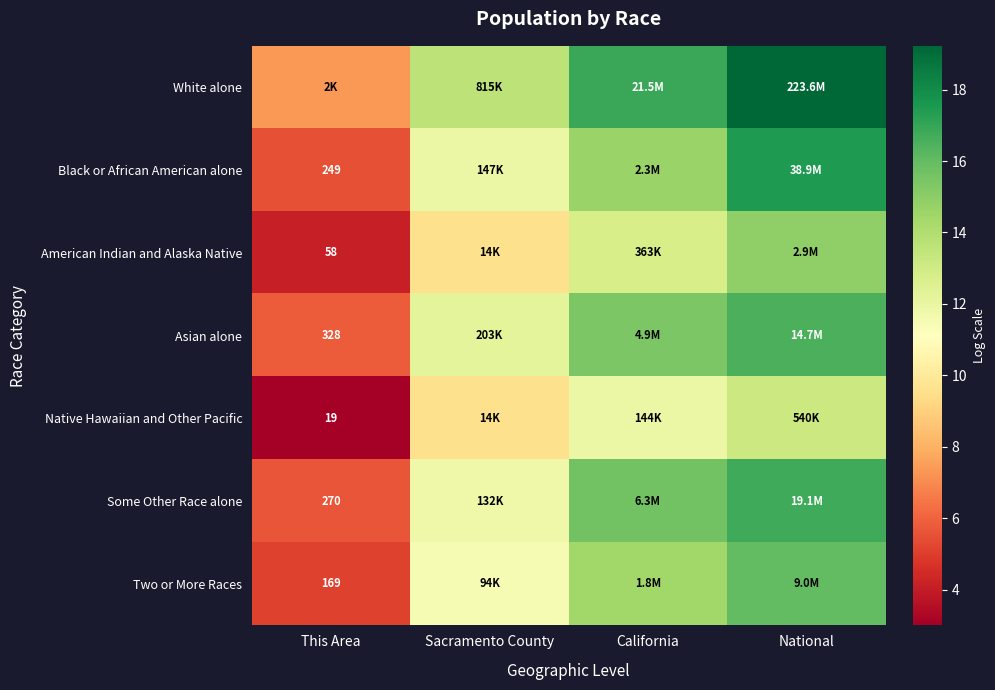

What is the total value across all series at This Area?

36.5